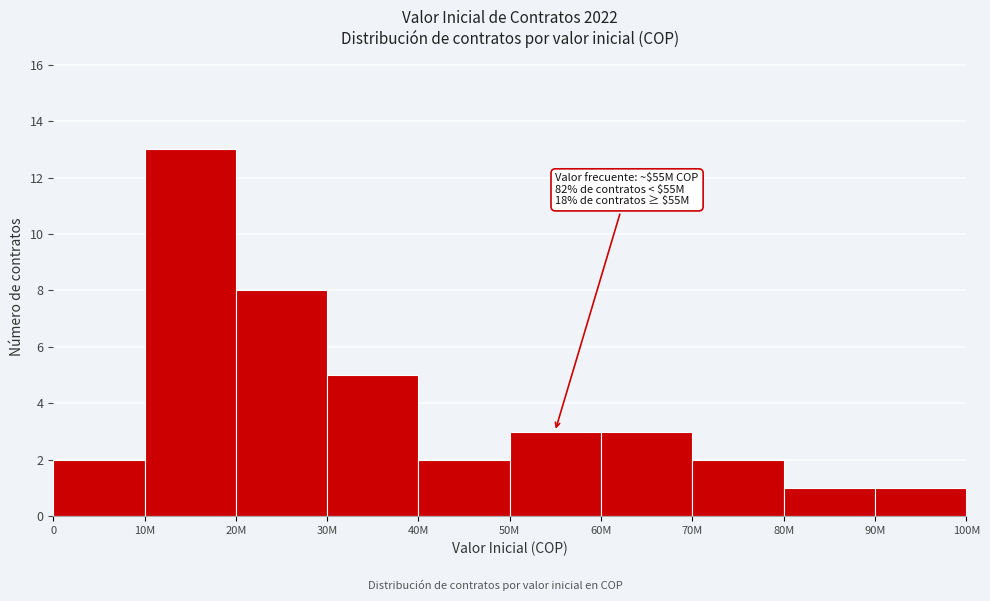

Reading right to left, transcribe all the data shown in this chart.

1	1	2	3	3	2	5	8	13	2